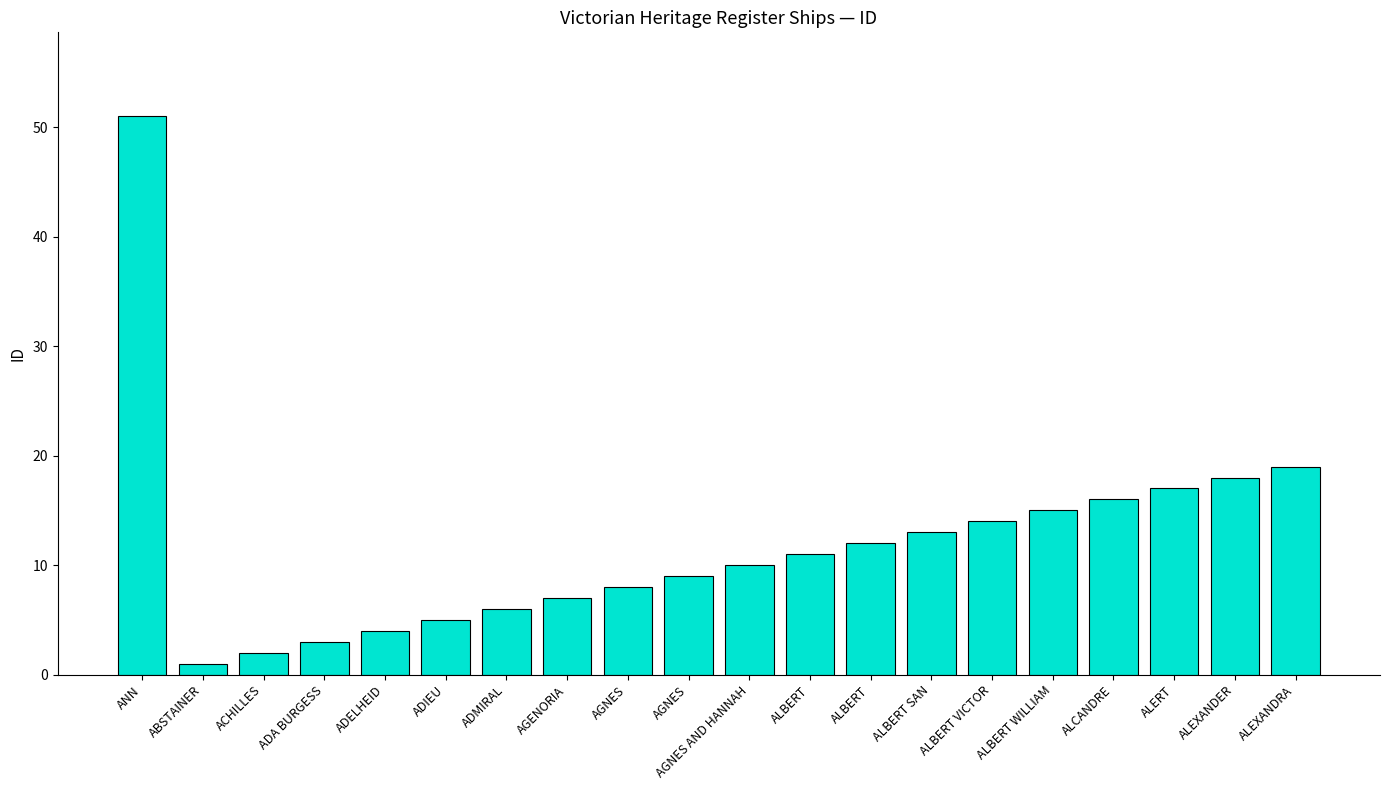

Reading right to left, extract all data points from this chart.

19	18	17	16	15	14	13	12	11	10	9	8	7	6	5	4	3	2	1	51